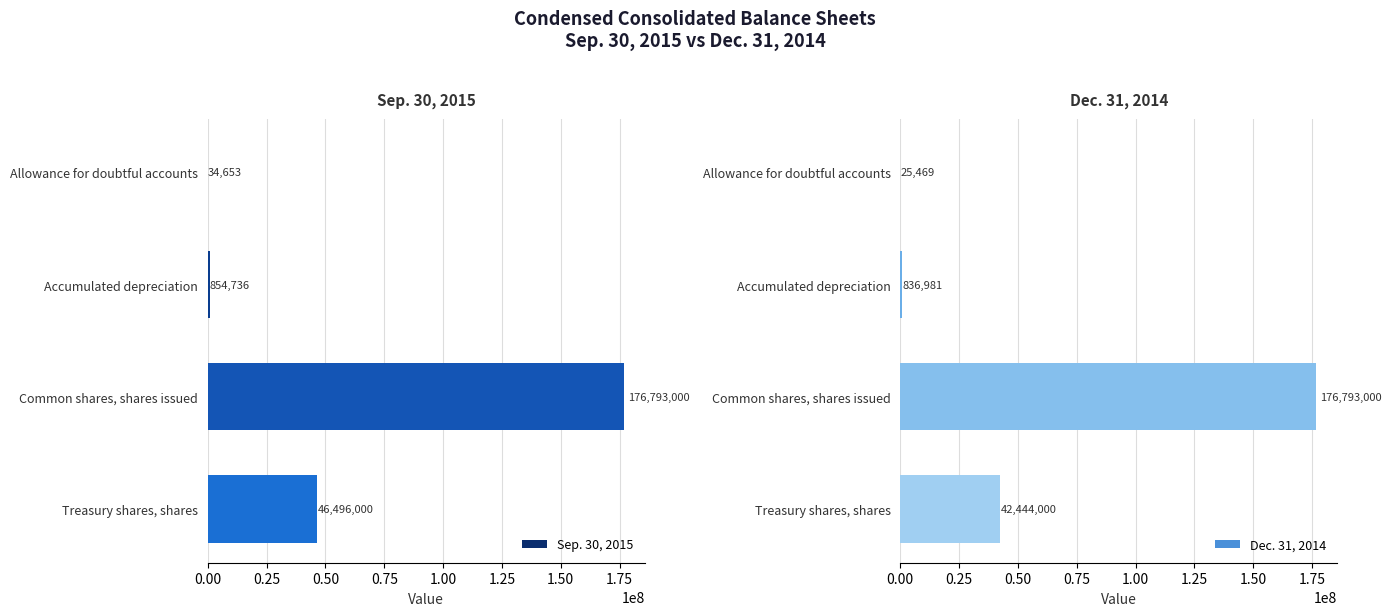

Is it true that Dec. 31, 2014 equals 836981 at Accumulated depreciation?

True